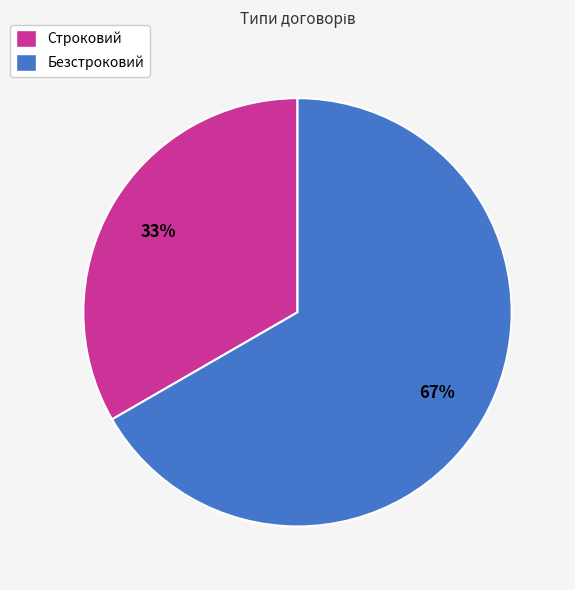

Approximately how many times larger is the value at Строковий compared to Безстроковий?

0.5